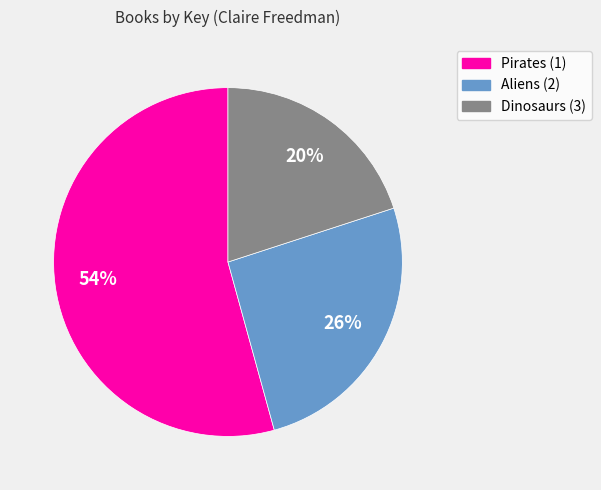

Approximately how many times larger is the value at Aliens (2) compared to Dinosaurs (3)?

1.3